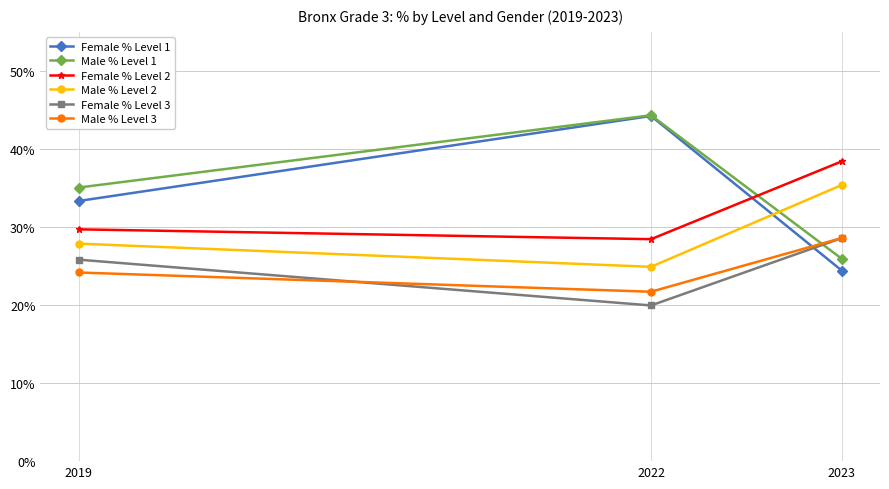

Which category has the lowest value in the Male % Level 1 series?

2023